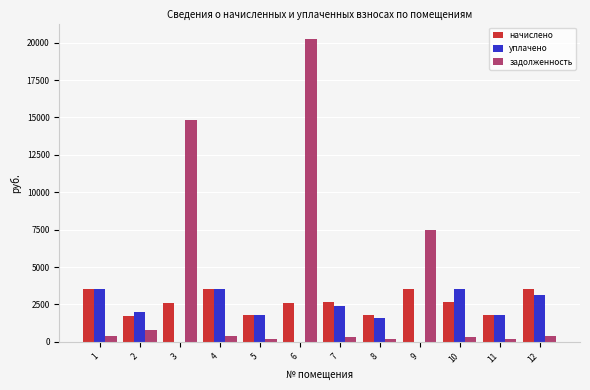

What is the maximum value for начислено?

3548.9